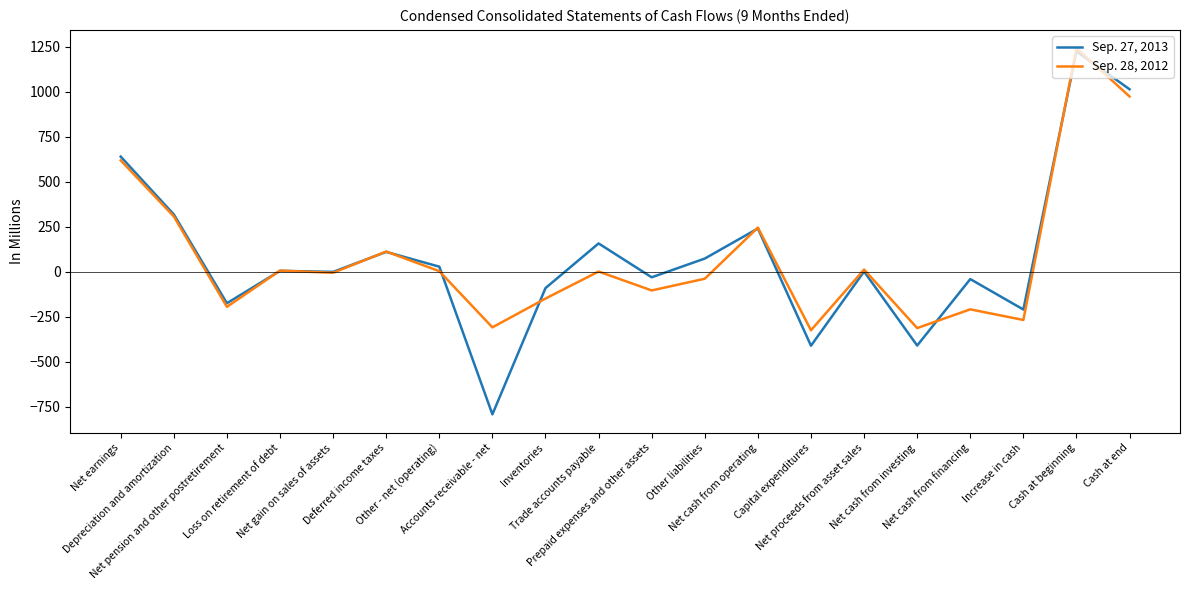

List the series in order of their peak value, highest first.

Sep. 28, 2012, Sep. 27, 2013